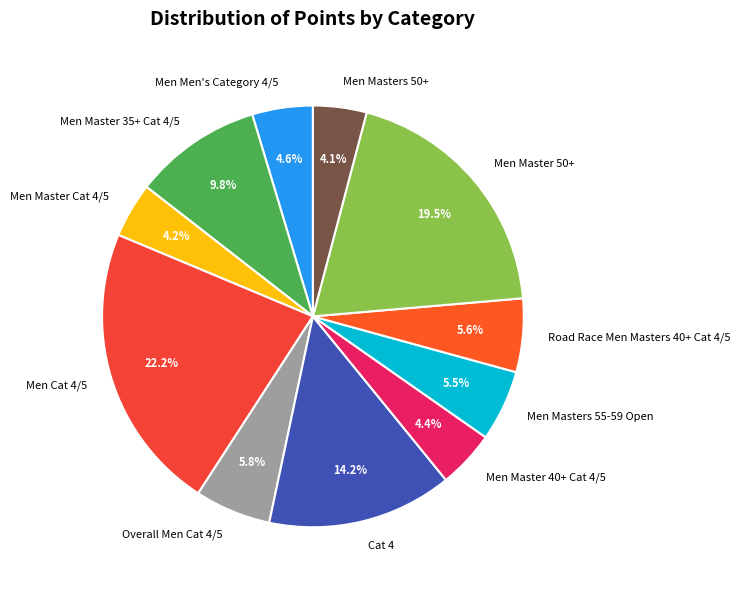

What is the total percentage of Men Master Cat 4/5 and Men Masters 50+?

8.3%